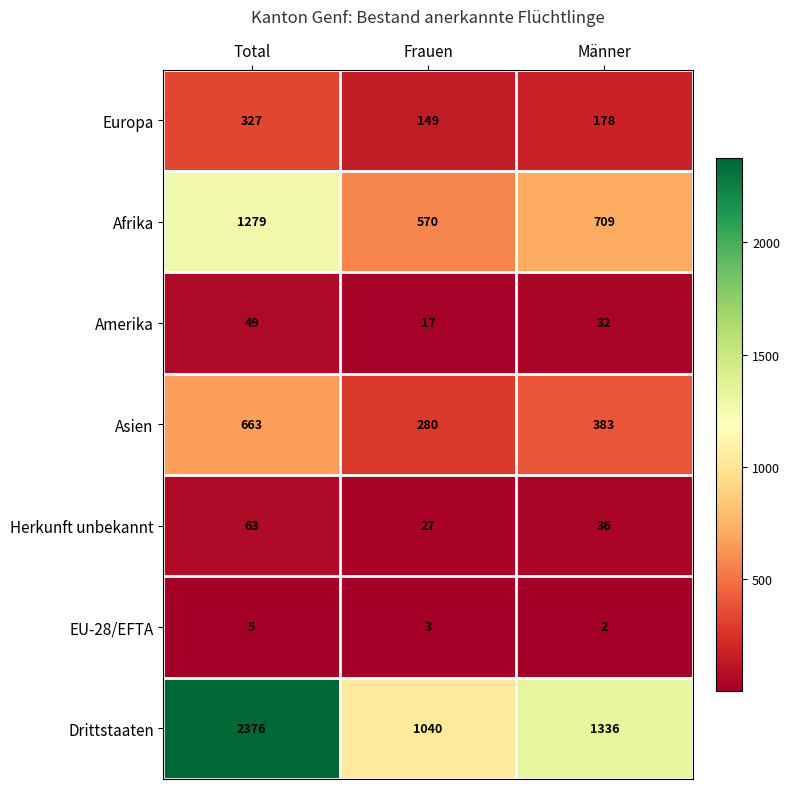

Count the number of data series in this chart.

7